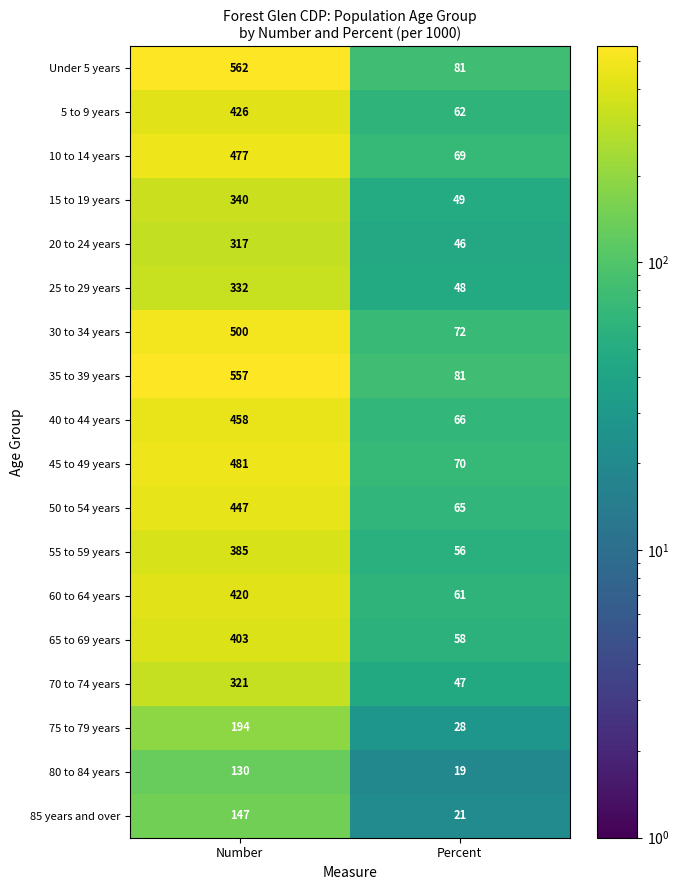

Count the number of data series in this chart.

18